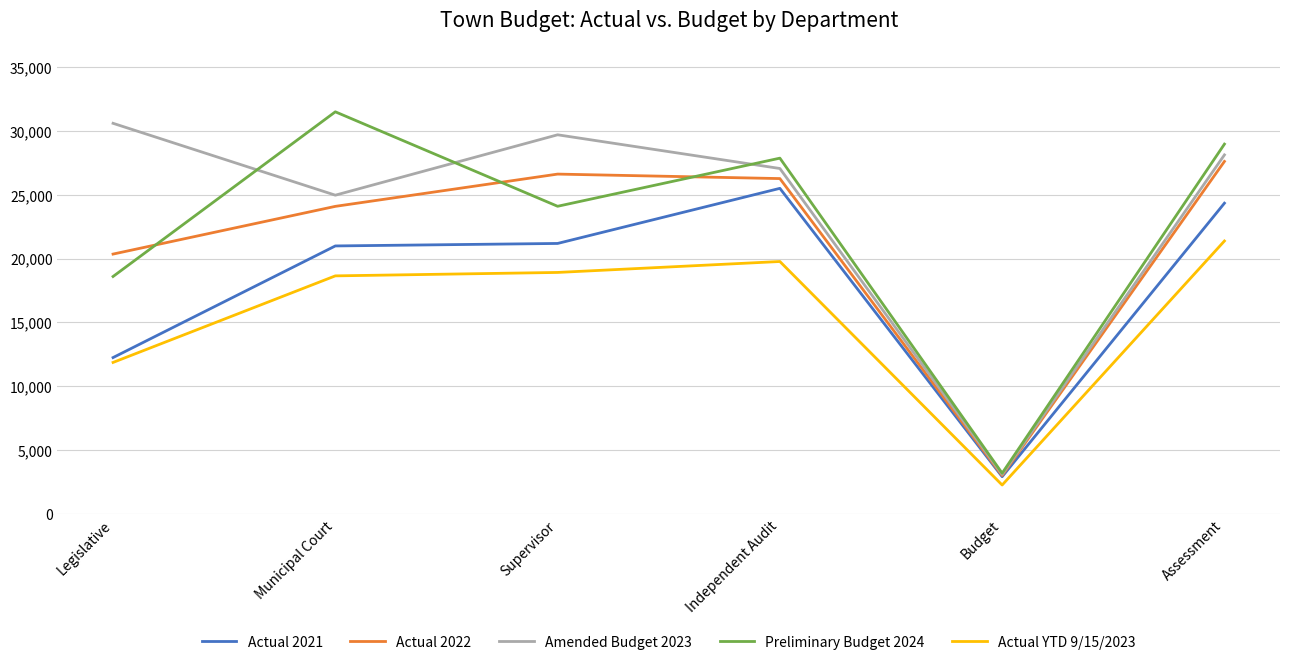

True or false: Amended Budget 2023 has more than 2 interior local peaks.

False